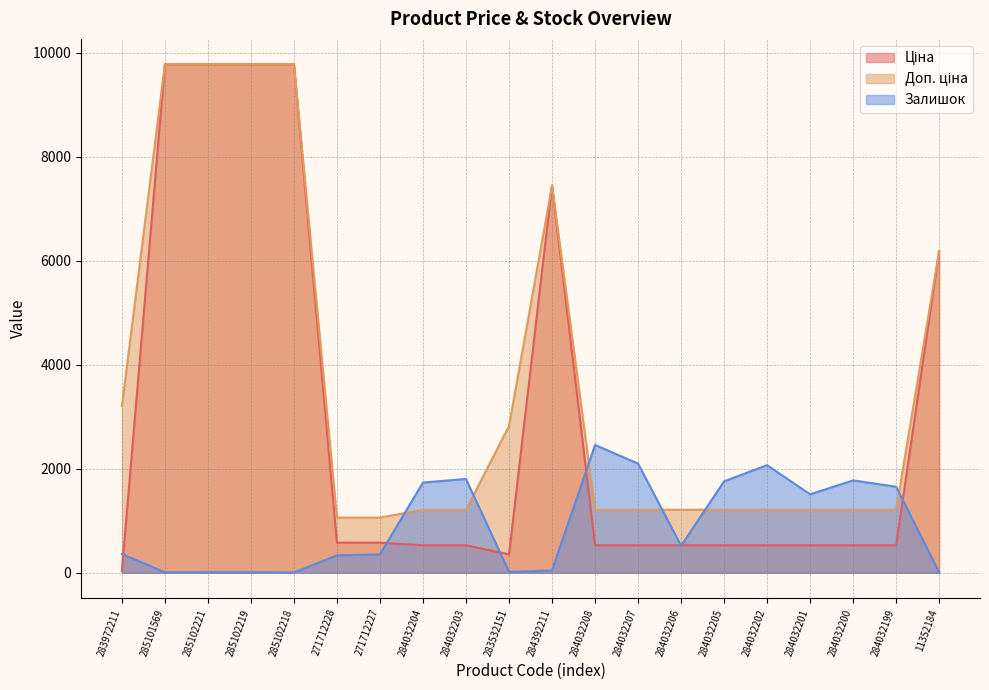

Reading left to right, extract all data points from this chart.

Ціна: 283972211=32.0	285101569=9775.5	285102221=9775.5	285102219=9775.5	285102218=9775.5	271712228=578.1	271712227=578.1	284032204=528.2	284032203=528.2	283532151=352.6	284392211=7444.6	284032208=528.2	284032207=528.2	284032206=528.2	284032205=528.2	284032202=528.2	284032201=528.2	284032200=528.2	284032199=528.2	11352184=6182.6
Доп. ціна: 283972211=3205.0	285101569=9775.5	285102221=9775.5	285102219=9775.5	285102218=9775.5	271712228=1060.0	271712227=1060.0	284032204=1210.7	284032203=1210.7	283532151=2821.2	284392211=7444.6	284032208=1210.7	284032207=1210.7	284032206=1210.7	284032205=1210.7	284032202=1210.7	284032201=1210.7	284032200=1210.7	284032199=1210.7	11352184=6182.6
Залишок: 283972211=360.0	285101569=7.0	285102221=11.0	285102219=11.0	285102218=3.0	271712228=334.0	271712227=353.0	284032204=1734.0	284032203=1802.0	283532151=15.0	284392211=44.0	284032208=2457.0	284032207=2099.0	284032206=518.0	284032205=1757.0	284032202=2068.0	284032201=1508.0	284032200=1775.0	284032199=1653.0	11352184=6.0